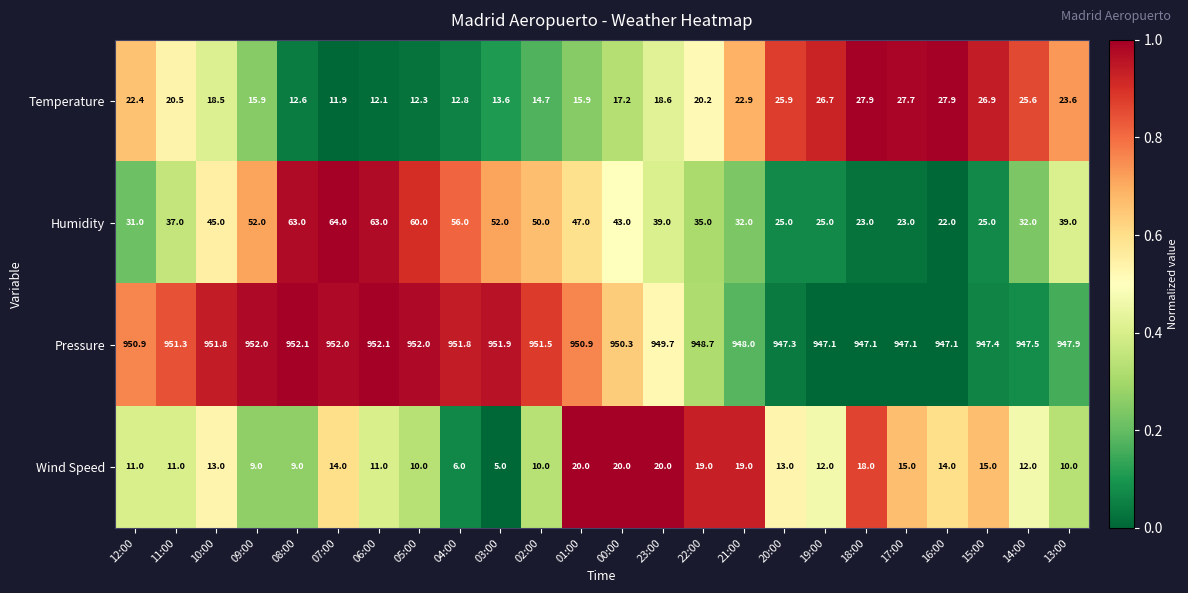

Which series has the largest range (max minus min)?

Humidity